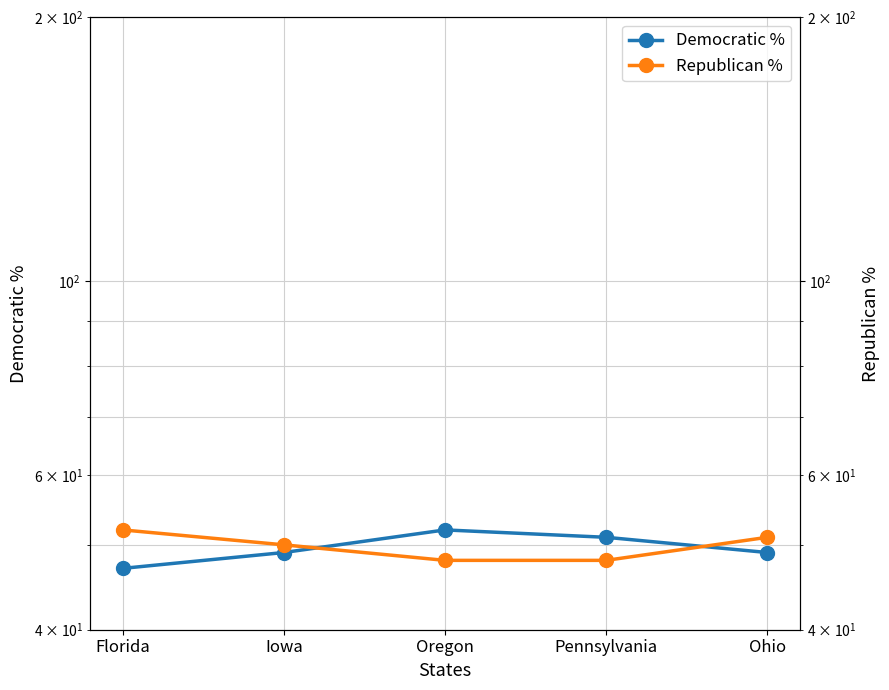

How many lines are shown in the chart?

2